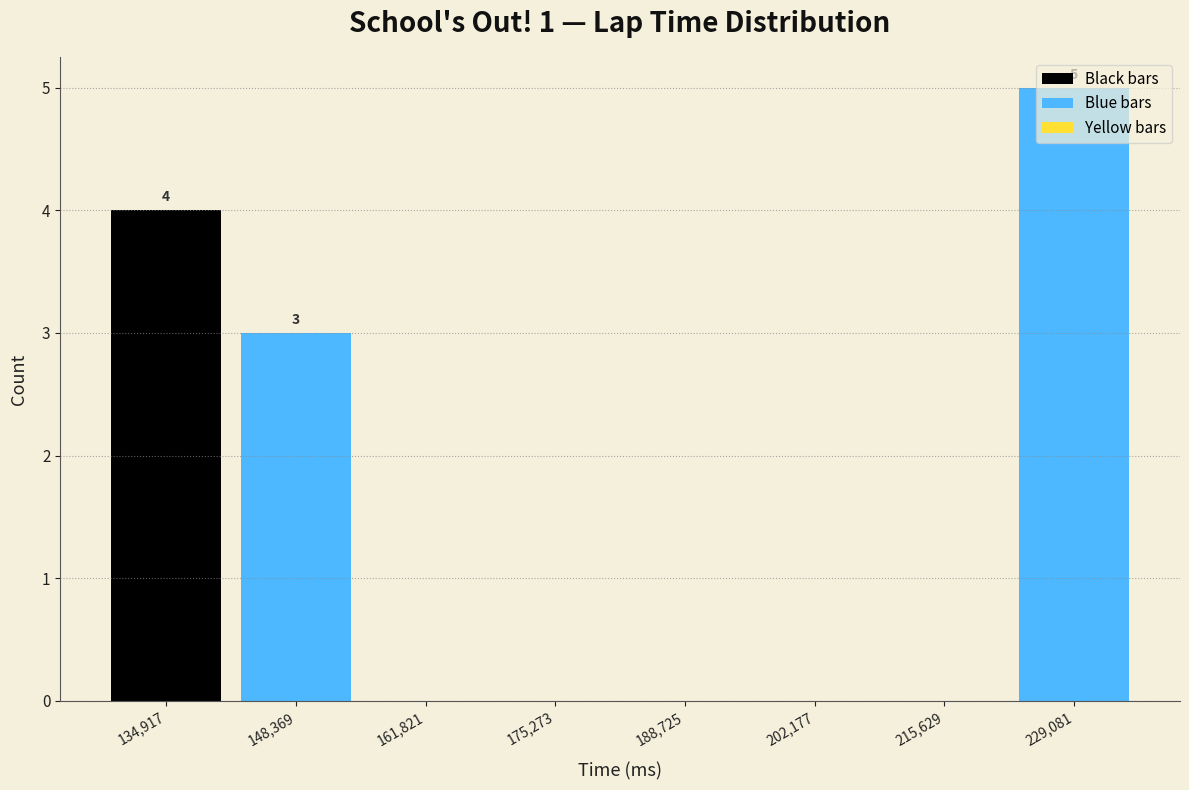

True or false: the data shows -2 at 161,821.

False